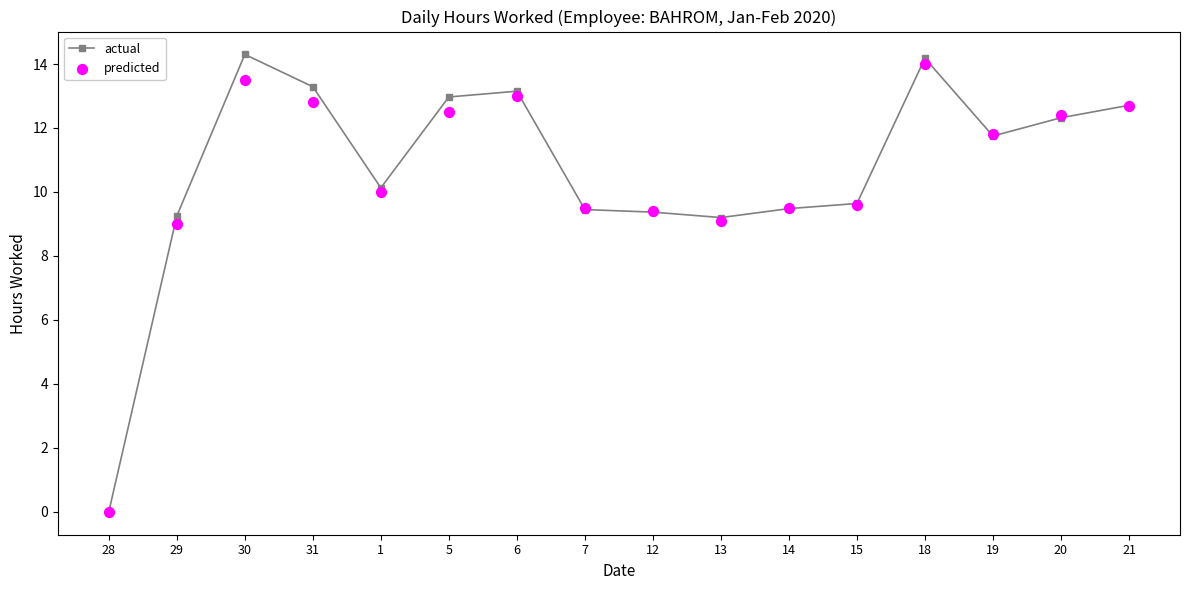

What are all the series names shown in the legend?

actual, predicted